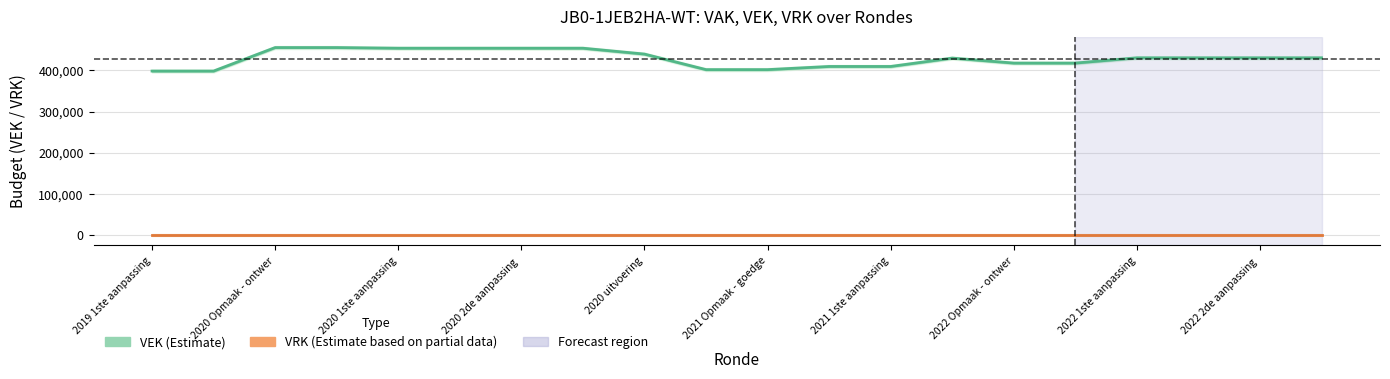

Which series has the largest total across all categories?

VEK